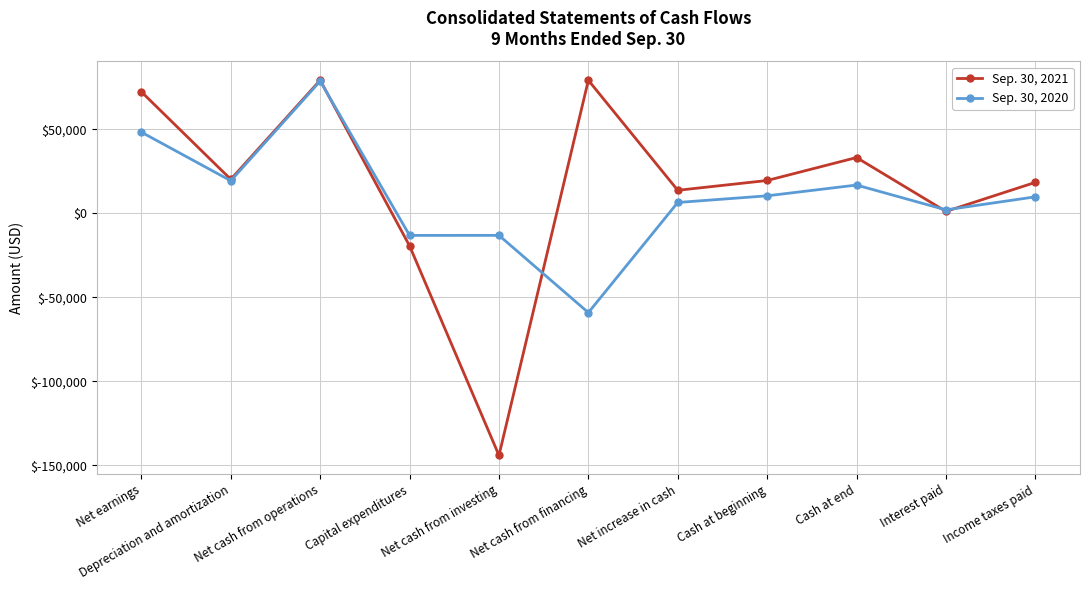

How many values in the Sep. 30, 2020 series are below 9777?

5